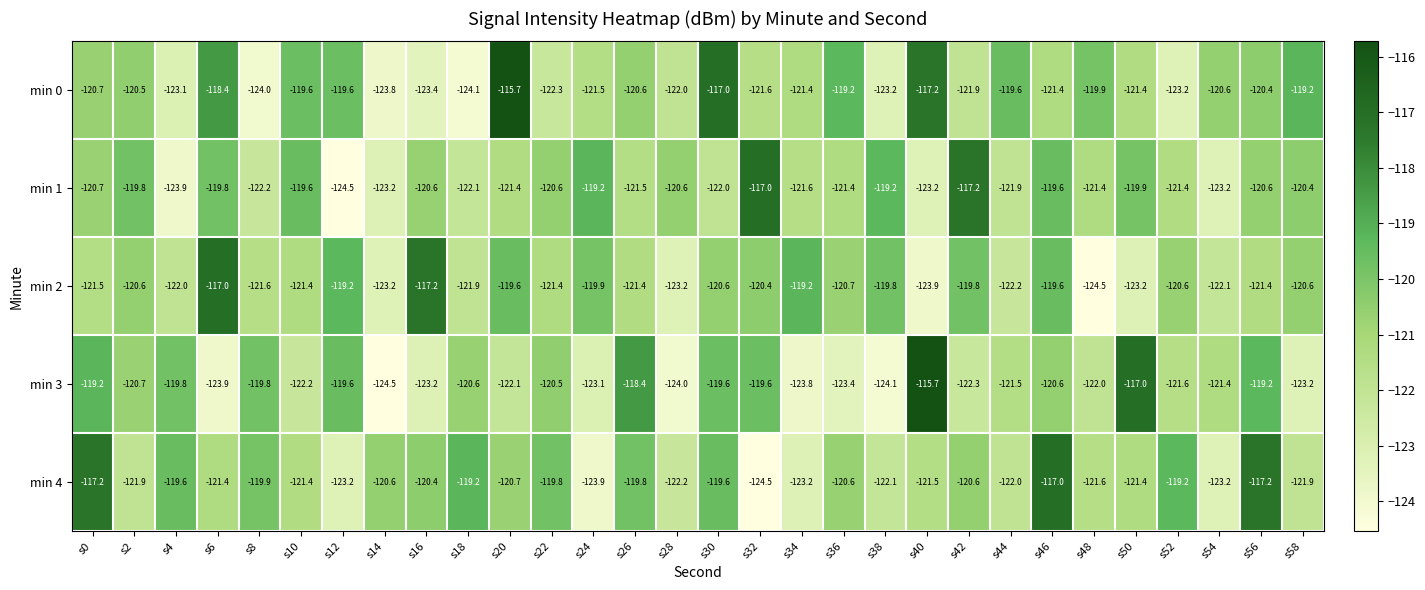

What is the difference between the maximum and minimum values in the min 2 series?

7.5